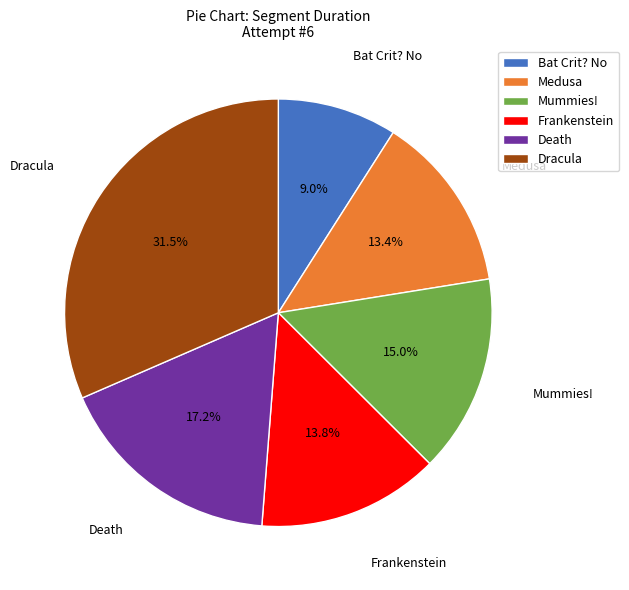

To the nearest percent, what portion does Bat Crit? No represent?

9%